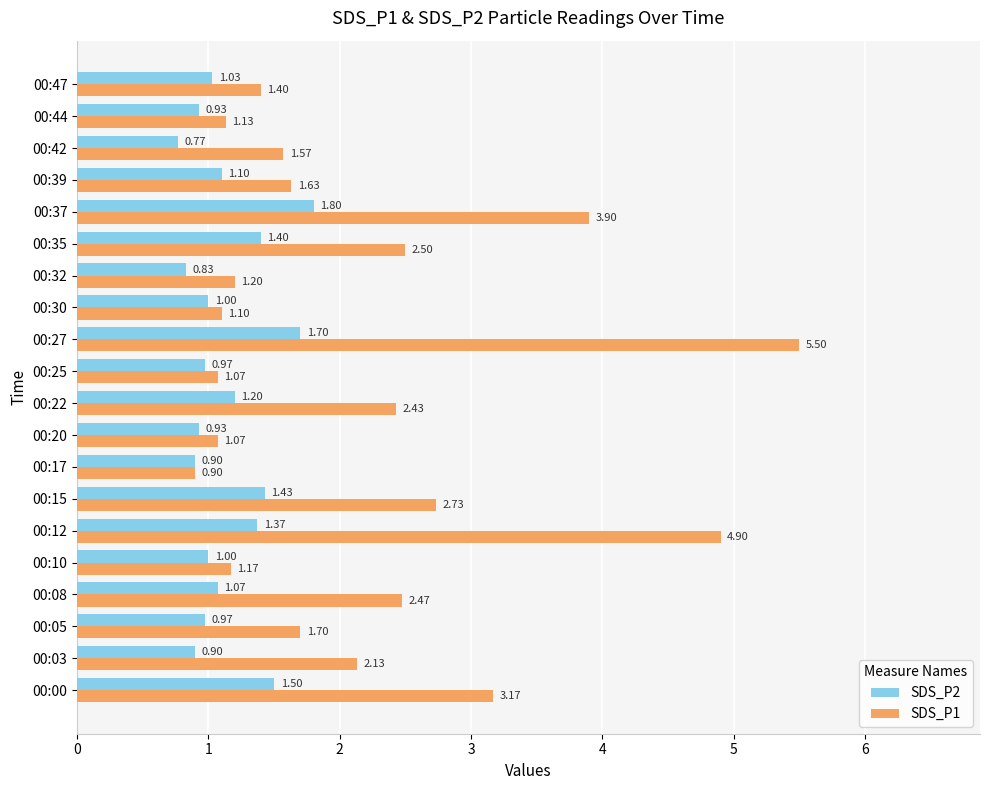

Rank the series by their maximum value, from highest to lowest.

SDS_P1, SDS_P2